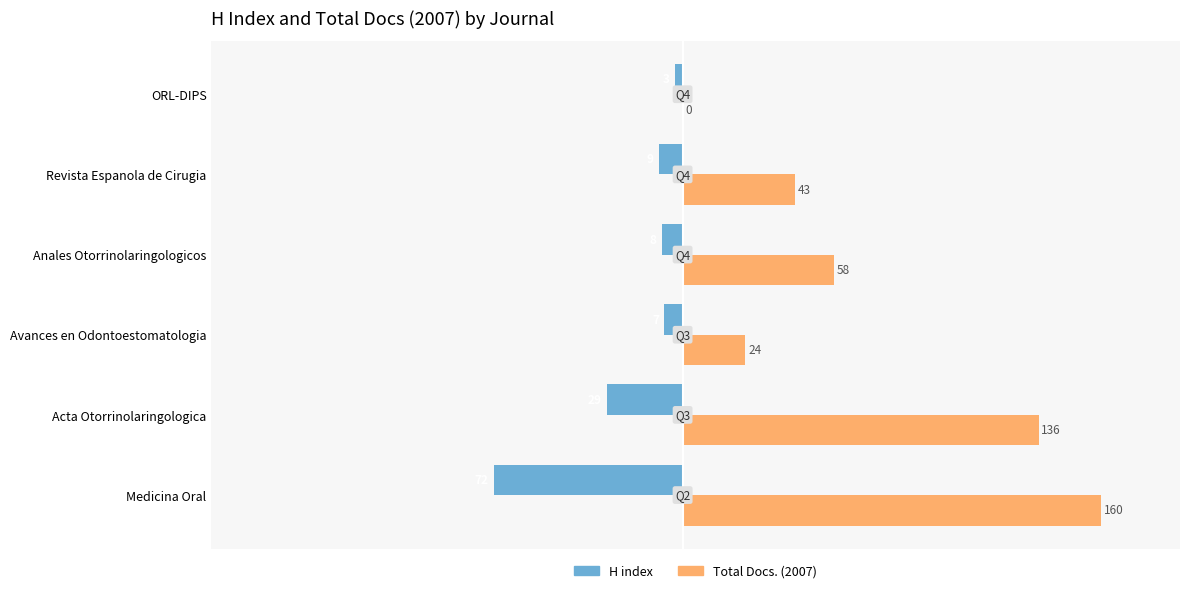

At which label is H index closest to -37?

Acta Otorrinolaringologica